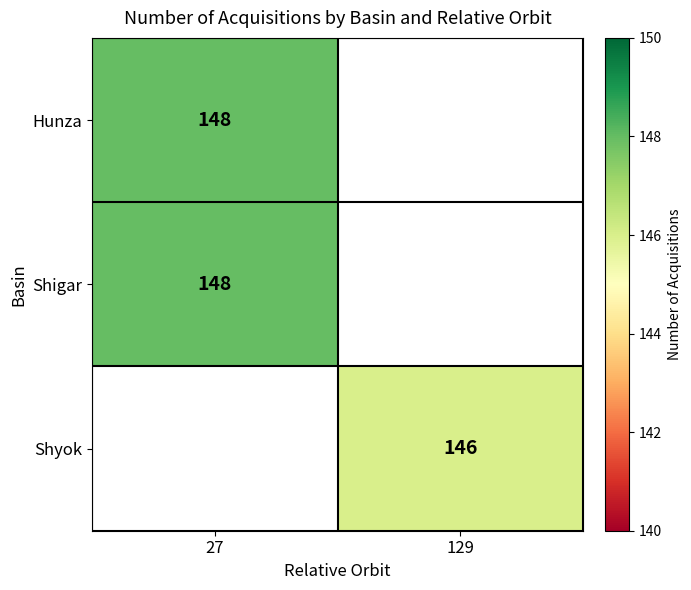

Is the value of Shyok at 129 greater than the value of Hunza at 27?

No